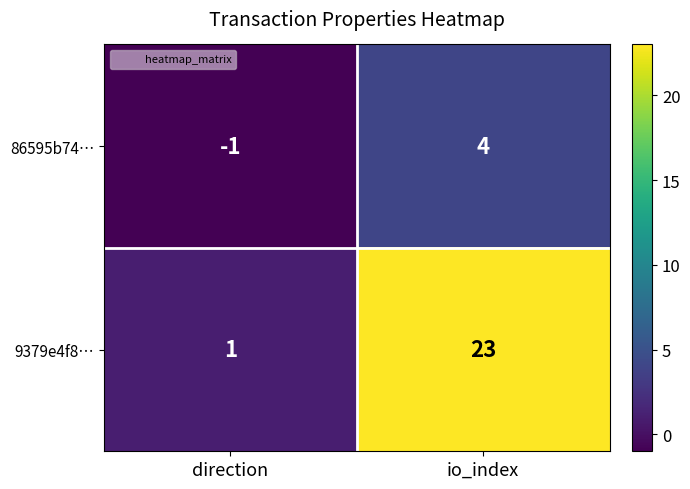

What is the spread (max minus min) of values at direction?

2